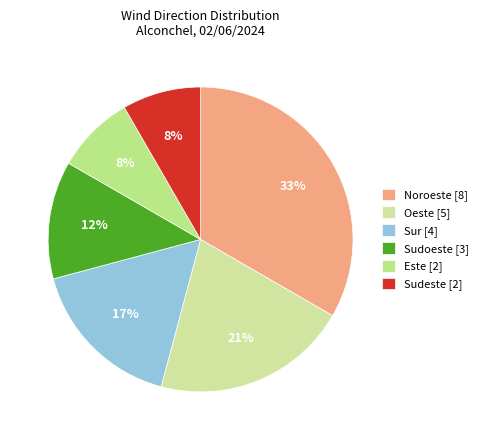

Does Sudoeste represent more than half of the total?

No